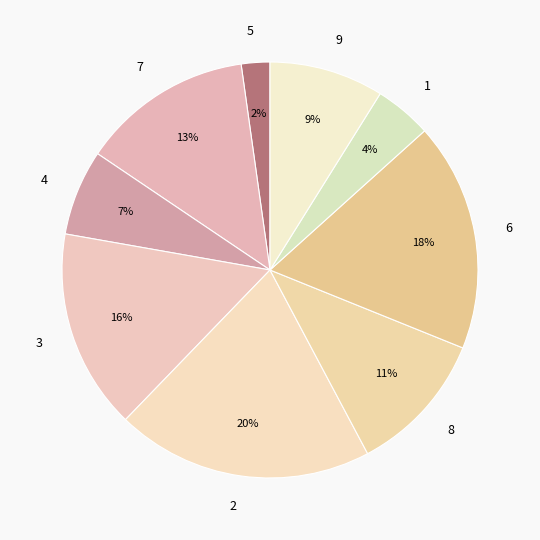

Rank the categories by value from highest to lowest.

2, 6, 3, 7, 8, 9, 4, 1, 5